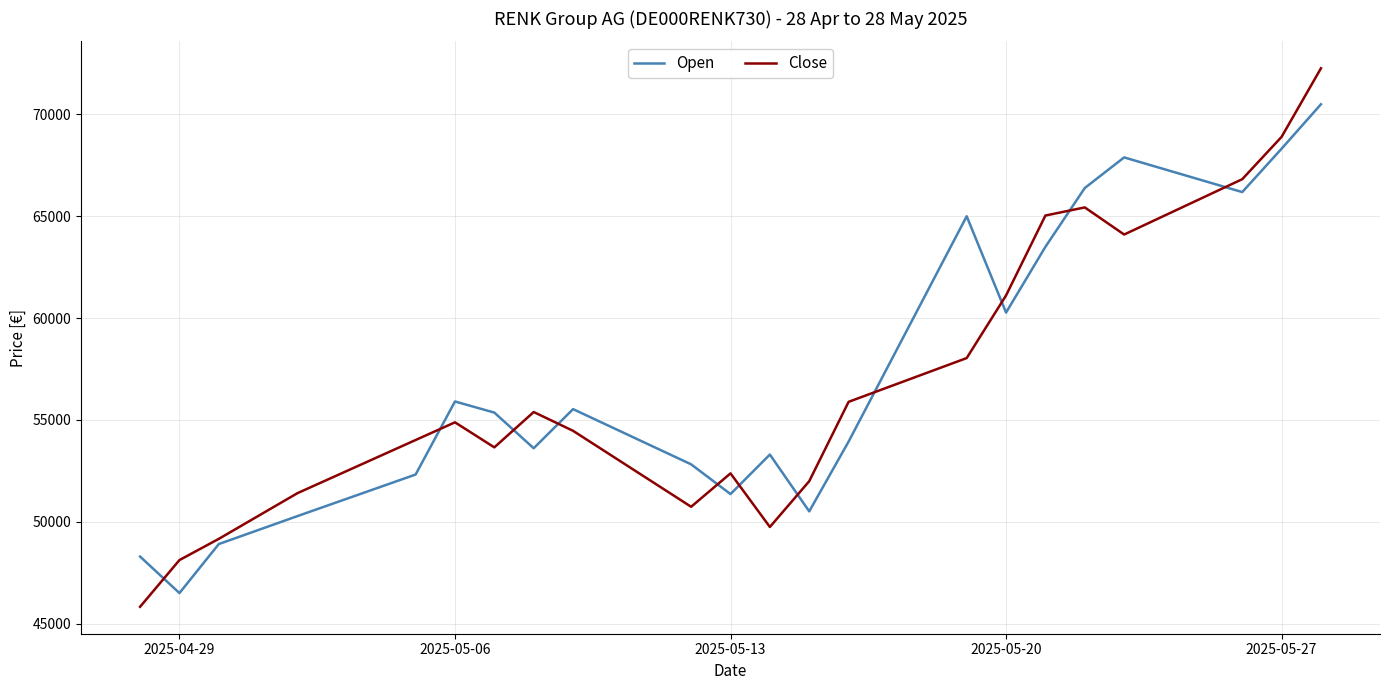

What is the maximum value for Open?

70500